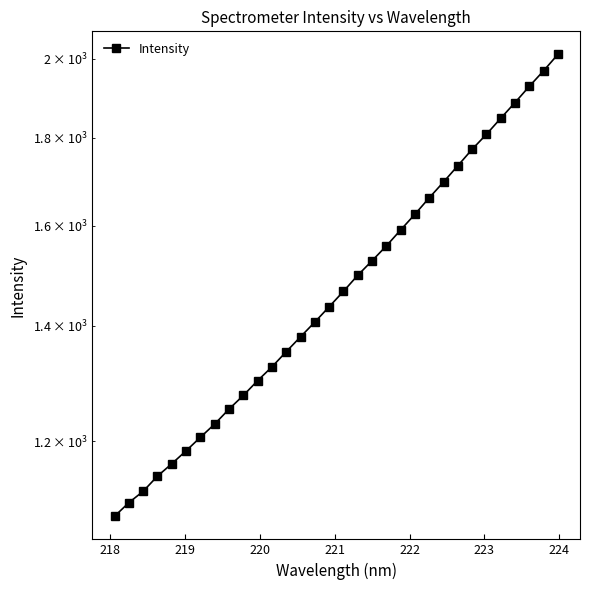

How many data points are less than 1466?

16